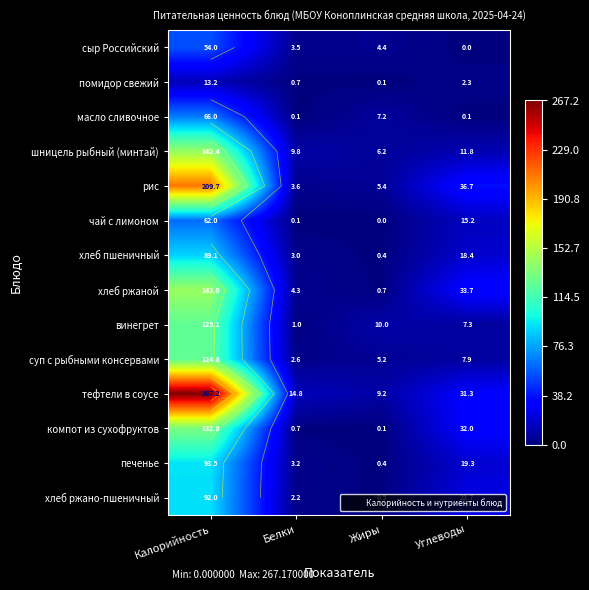

Where is винегрет nearest to the value 63?

Жиры